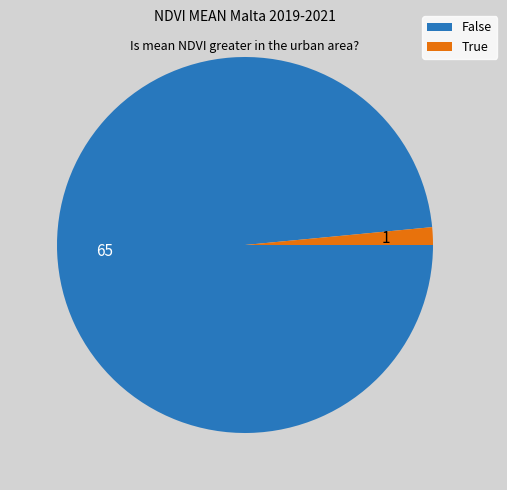

Is the sum of True and False greater than half?

Yes